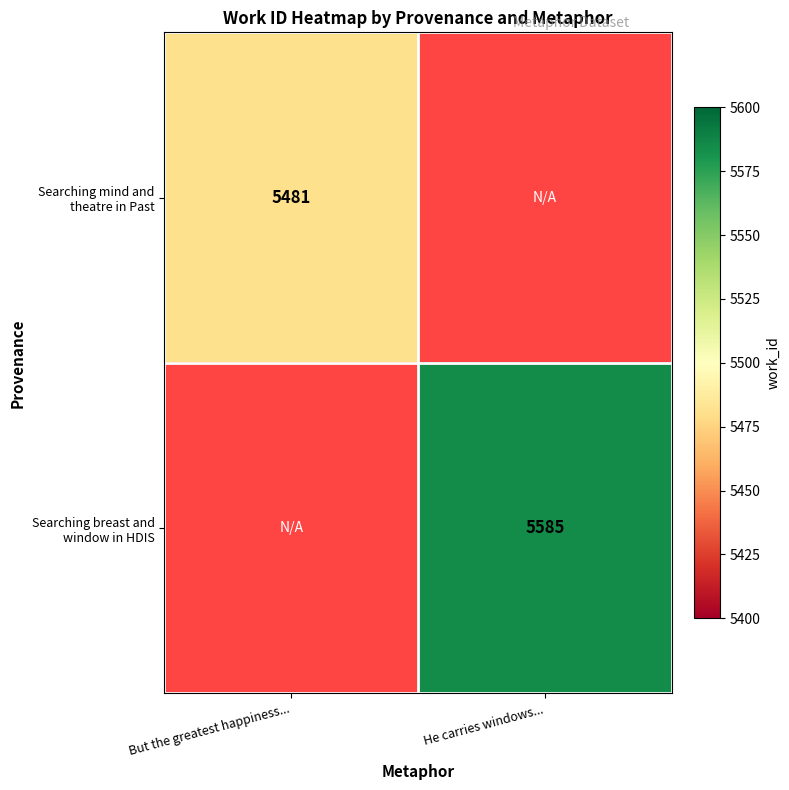

List the series in order of their peak value, lowest first.

Searching mind and theatre in Past, Searching breast and window in HDIS